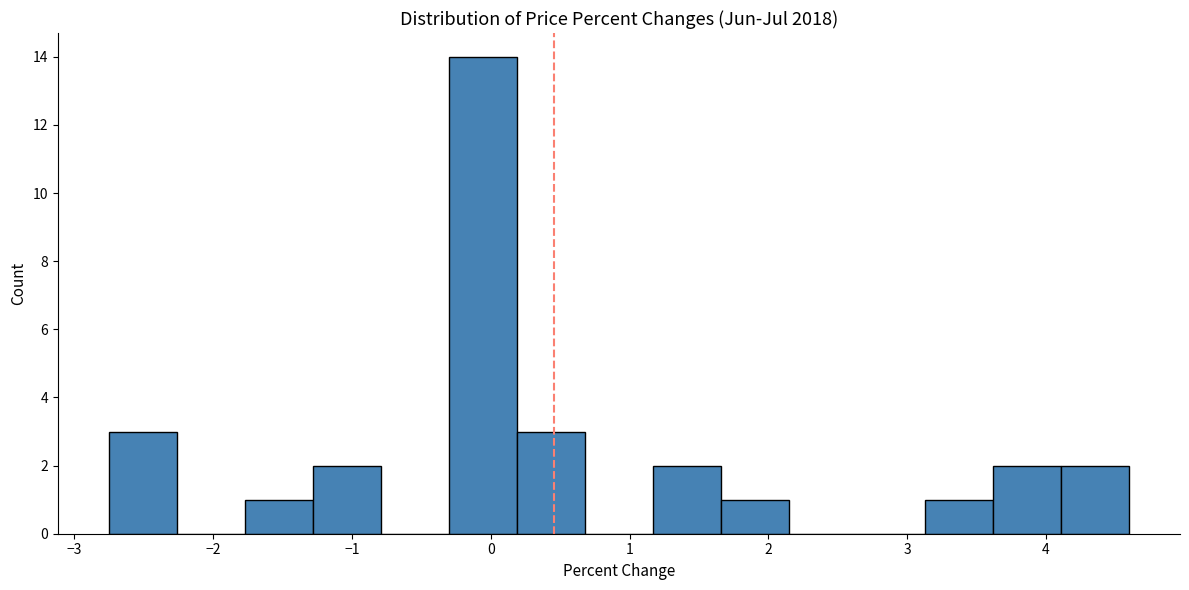

Reading left to right, transcribe this chart: for each bar, give the range it covers on the x-axis and its height. Neither the bar edges nor the heights are printed on the chart, so give them approximately, as read against the axes.

-2.8 to -2.3: 3
-2.3 to -1.8: 0
-1.8 to -1.3: 1
-1.3 to -0.8: 2
-0.8 to -0.3: 0
-0.3 to 0.2: 14
0.2 to 0.7: 3
0.7 to 1.2: 0
1.2 to 1.7: 2
1.7 to 2.1: 1
2.1 to 2.6: 0
2.6 to 3.1: 0
3.1 to 3.6: 1
3.6 to 4.1: 2
4.1 to 4.6: 2